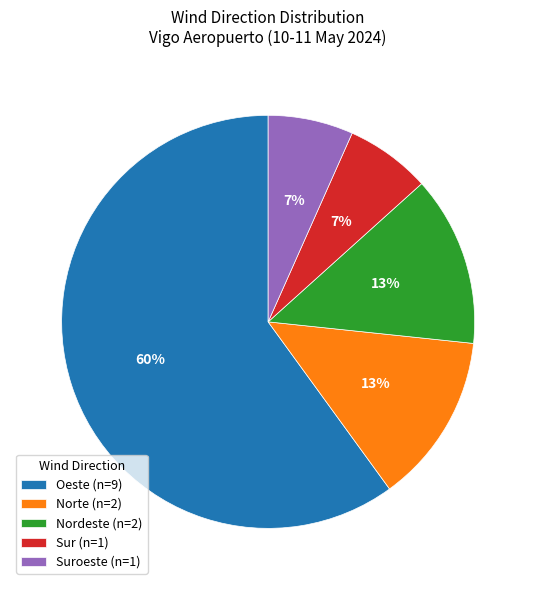

How many slices are in this pie chart?

5